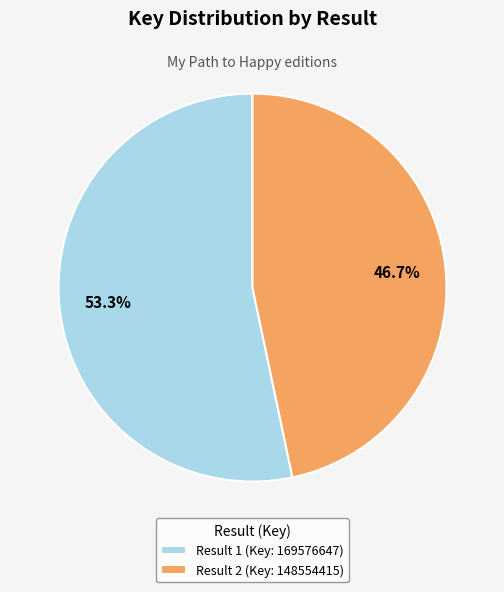

To the nearest percent, what is the average slice percentage?

50%